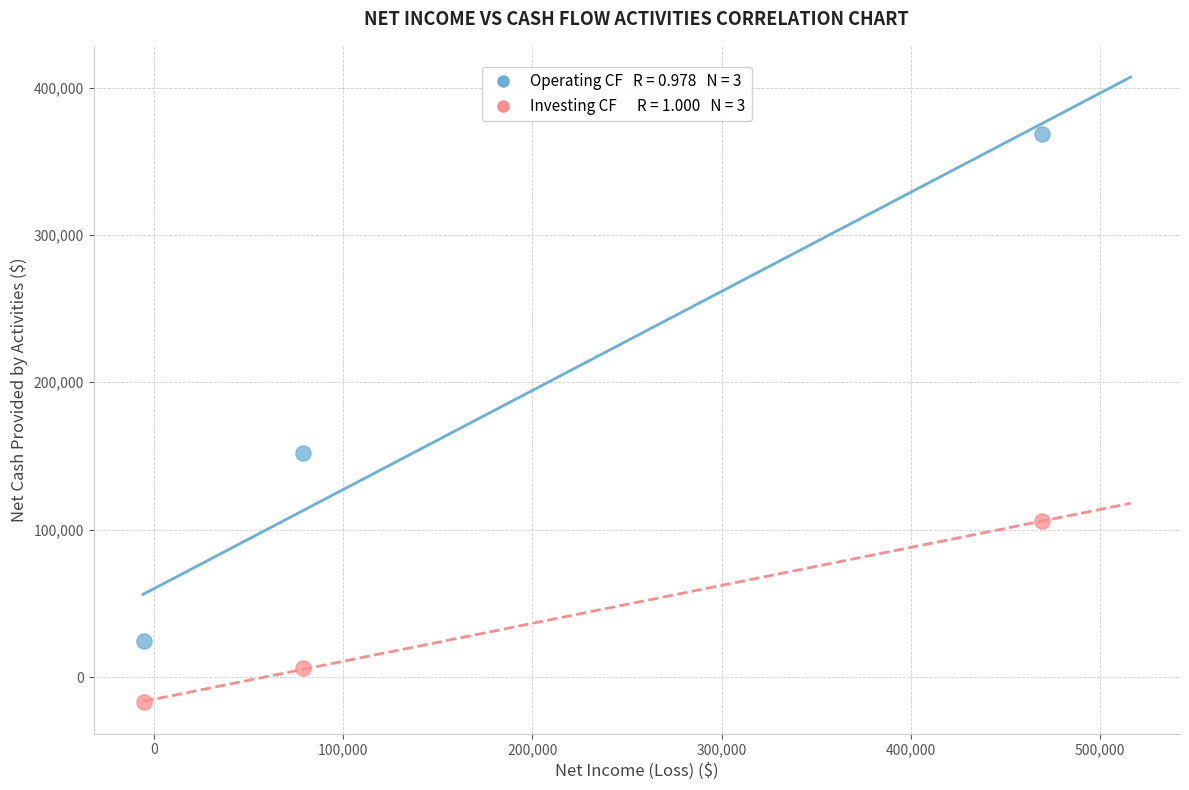

Across all data points, what is the range of X values (max minus min)?

474451